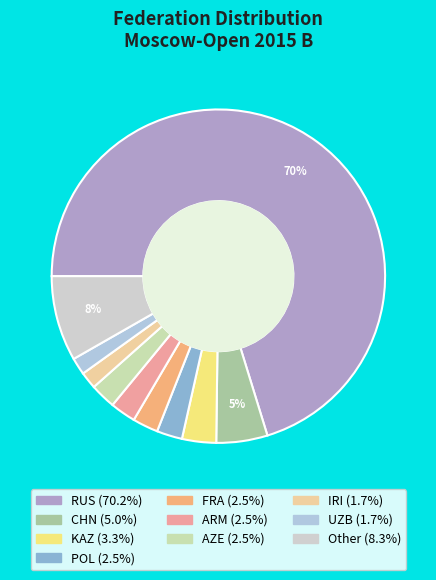

Is it true that POL is 17% of the pie?

False